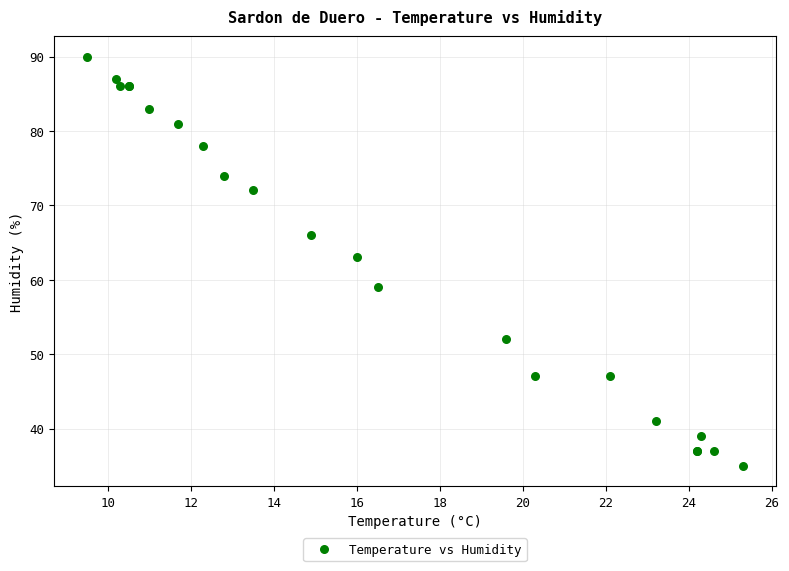

What Y value in the scatter plot is closest to 62?

63